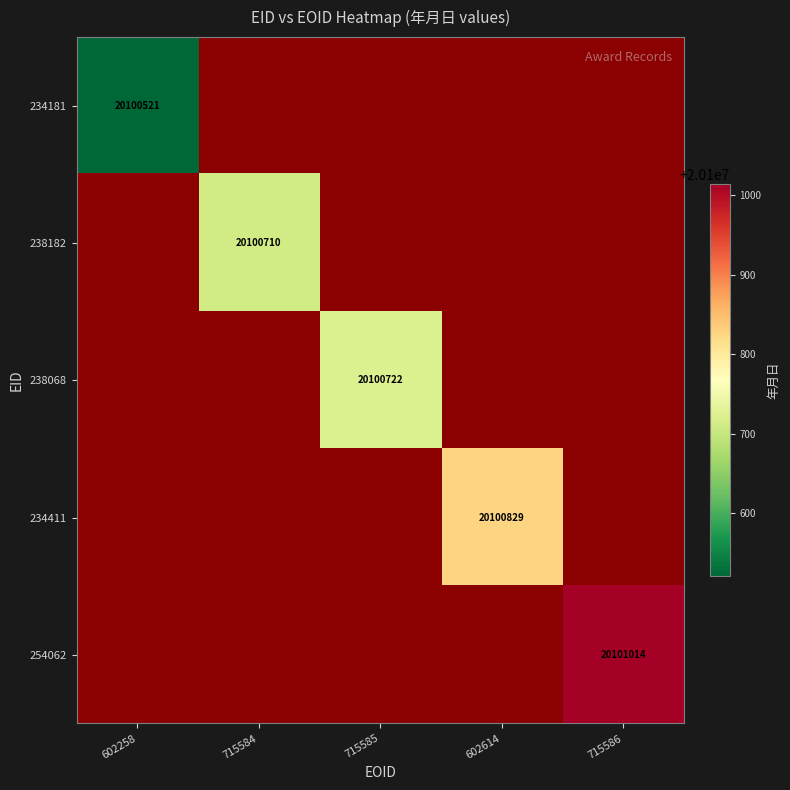

The value of 238182 at 715584 is 12425814. True or false?

False